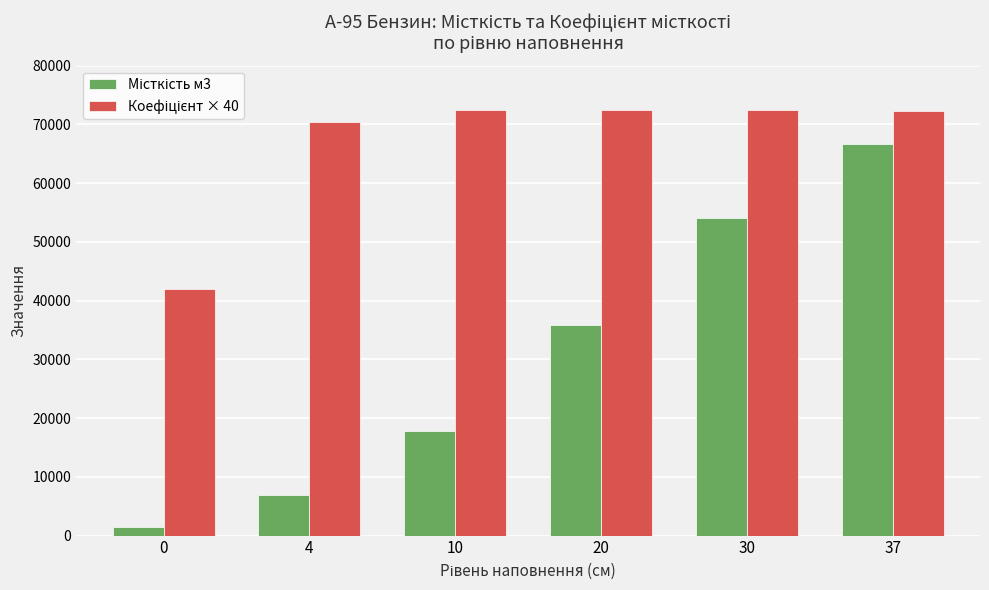

What is the total value across all series at 4?

77394